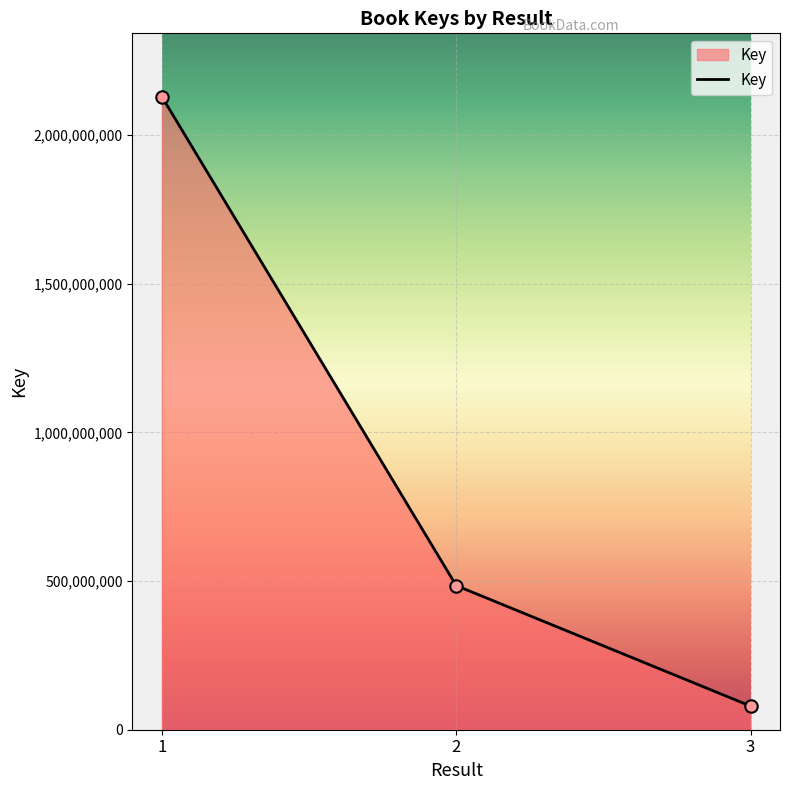

Approximately how many times larger is the value at 3 compared to 2?

0.2